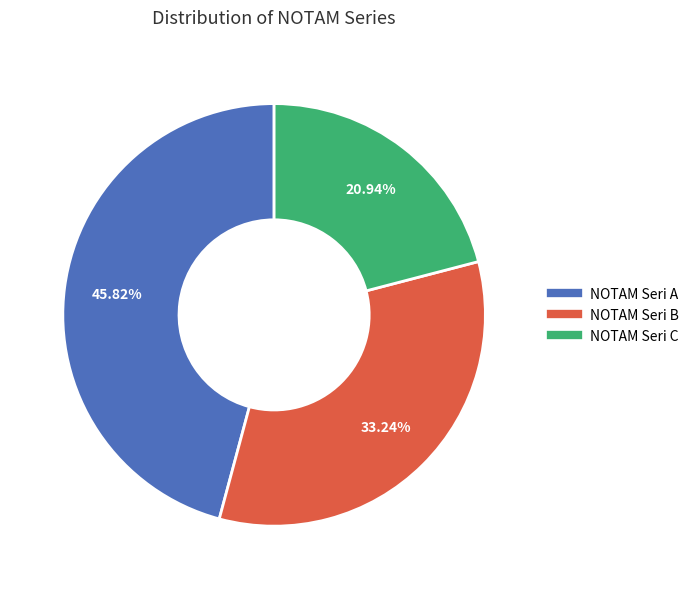

Does any single category account for the majority?

No